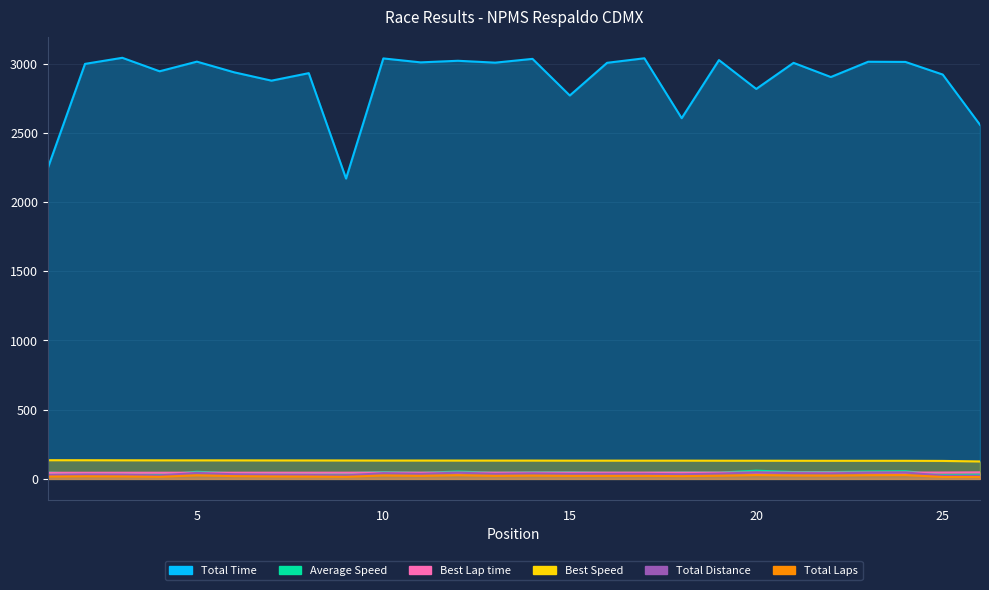

What is the value of the Total Distance point at the 14th from the left?

40.0